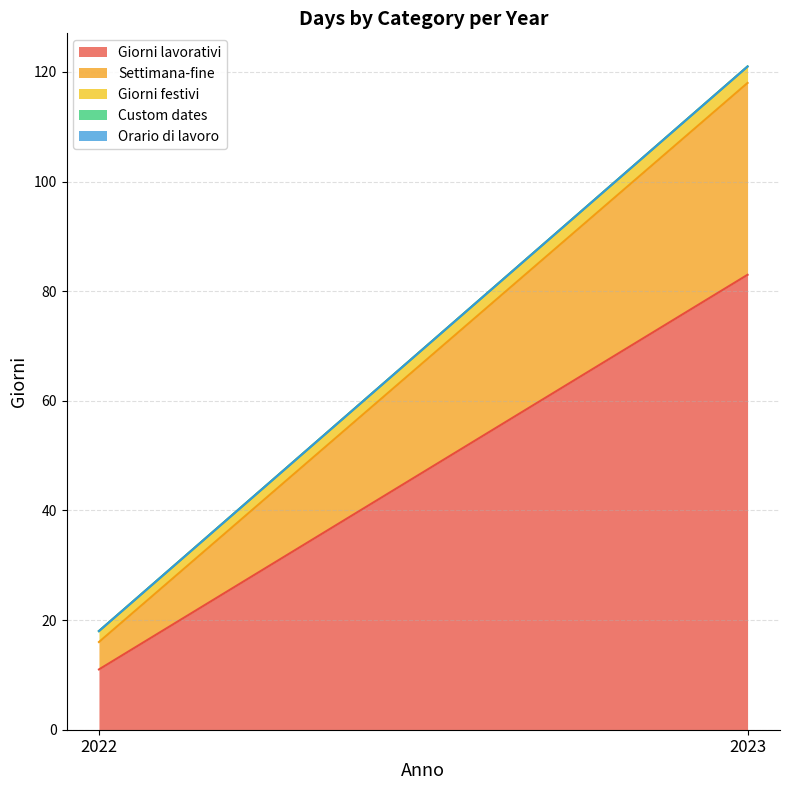

How many data points does each series have?

2